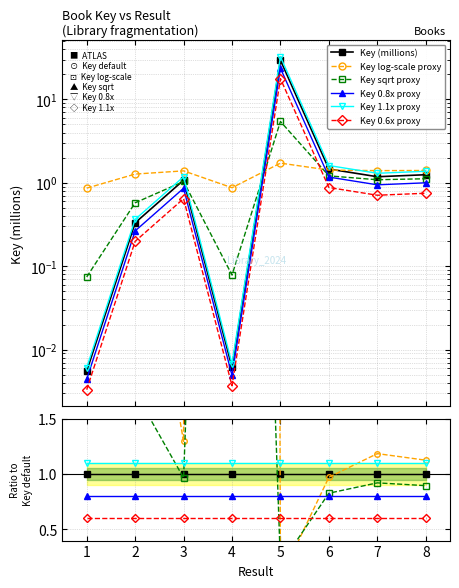

What are all the series names shown in the legend?

Key (millions), Key log-scale proxy, Key sqrt proxy, Key 0.8x proxy, Key 1.1x proxy, Key 0.6x proxy